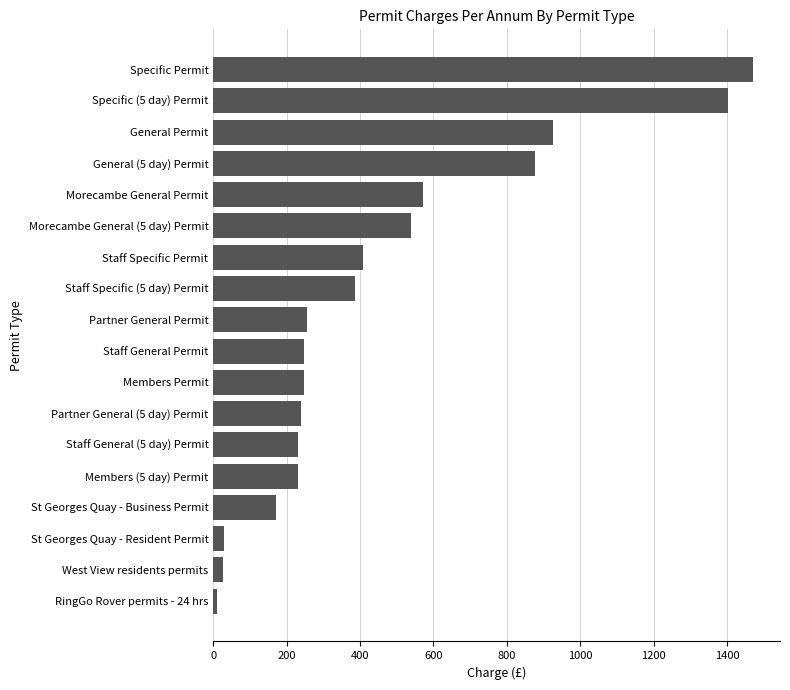

How many bars are there in total?

18